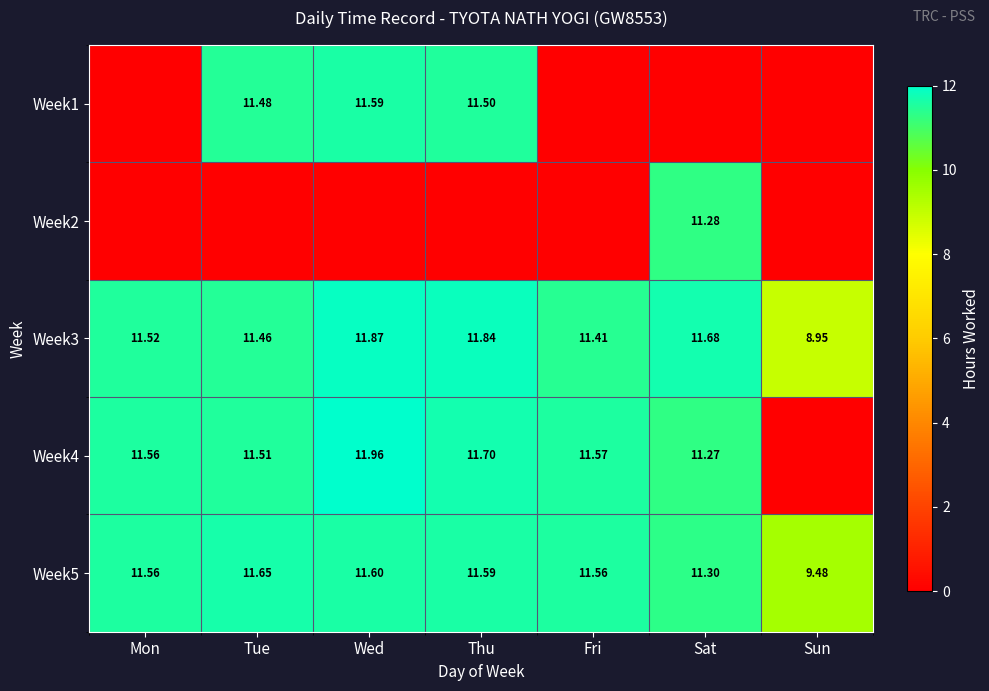

Is the value of Week3 at Tue greater than the value of Week4 at Wed?

No